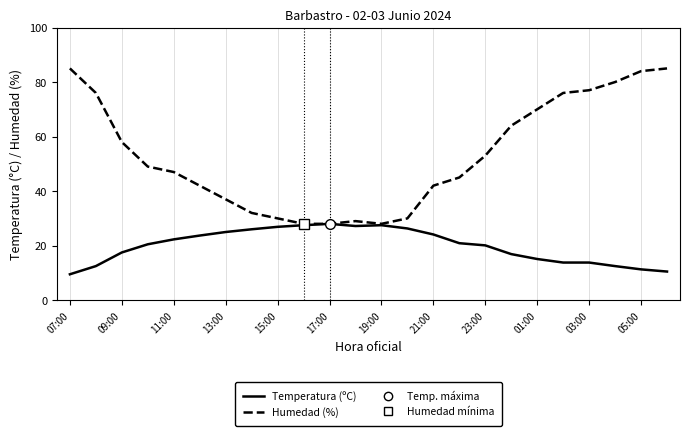

How many lines are shown in the chart?

2